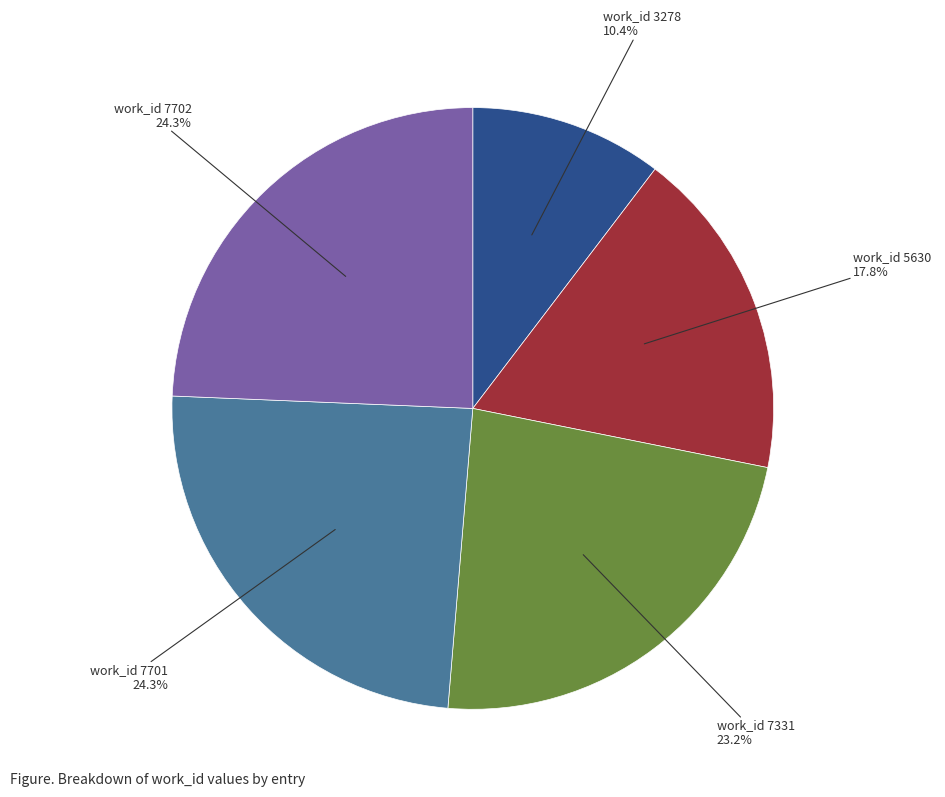

Is there a majority slice in this chart?

No